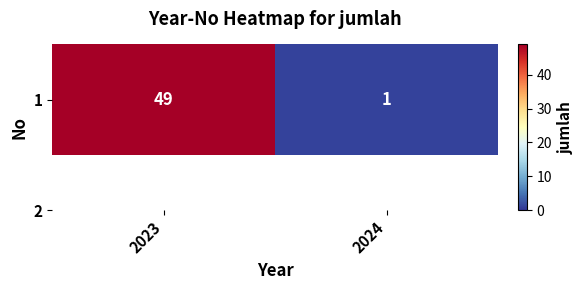

What is the maximum value shown in the chart?

49